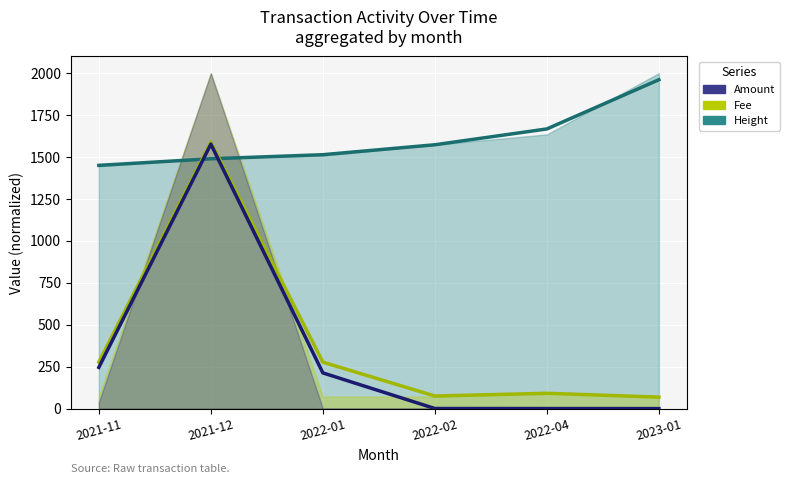

What is the spread (max minus min) of values at 2022-01?

1300.9